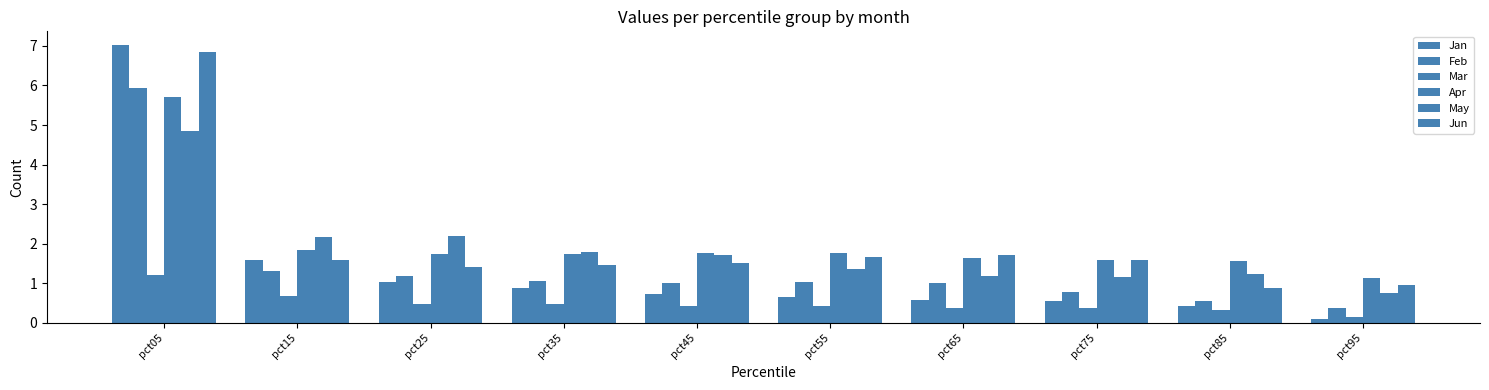

Reading left to right, what are all the values shown in this chart?

Jan: 7.0	1.6	1.0	0.9	0.7	0.7	0.6	0.6	0.4	0.1
Feb: 5.9	1.3	1.2	1.0	1.0	1.0	1.0	0.8	0.6	0.4
Mar: 1.2	0.7	0.5	0.5	0.4	0.4	0.4	0.4	0.3	0.1
Apr: 5.7	1.8	1.7	1.8	1.8	1.8	1.6	1.6	1.6	1.1
May: 4.8	2.2	2.2	1.8	1.7	1.4	1.2	1.2	1.2	0.7
Jun: 6.8	1.6	1.4	1.5	1.5	1.7	1.7	1.6	0.9	1.0